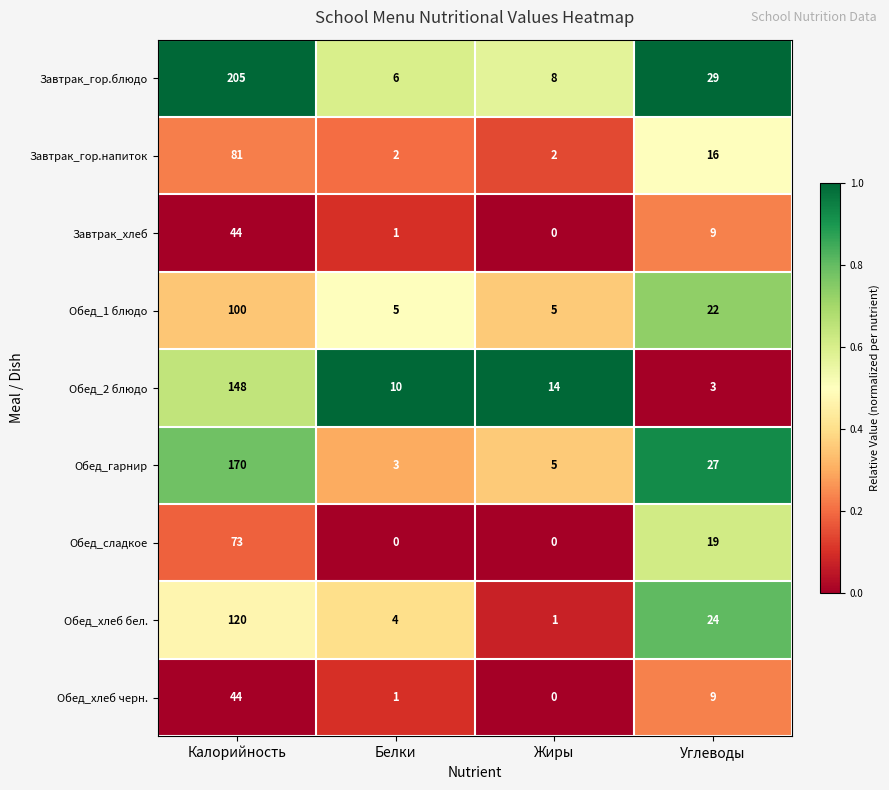

Which series has the largest total across all categories?

Завтрак_гор.блюдо